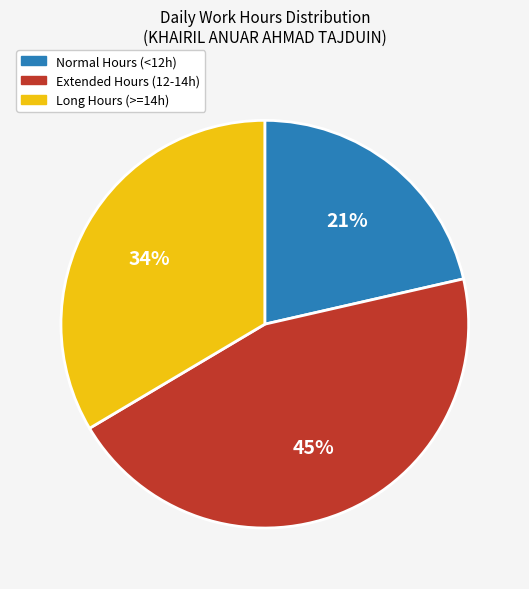

True or false: Long Hours (>=14h) accounts for 23% of the total.

False